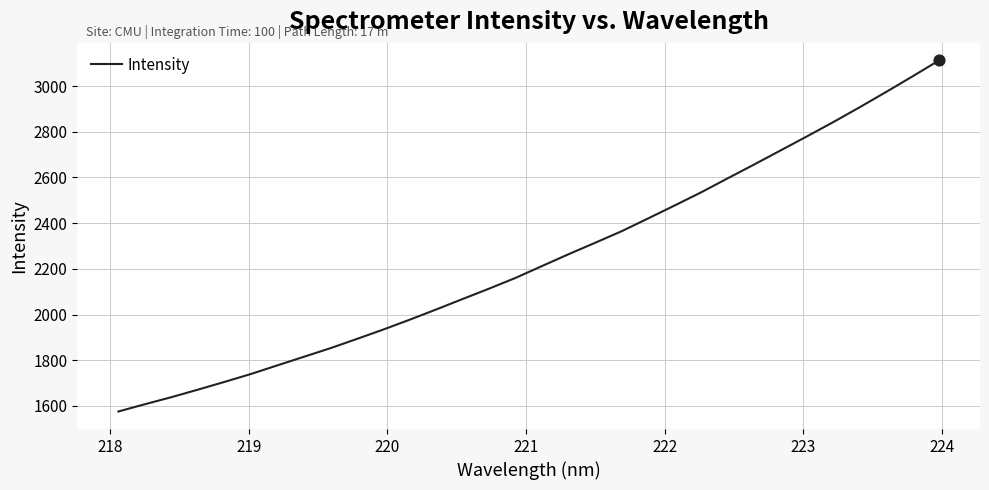

What is the difference between the maximum and minimum values?

1536.9